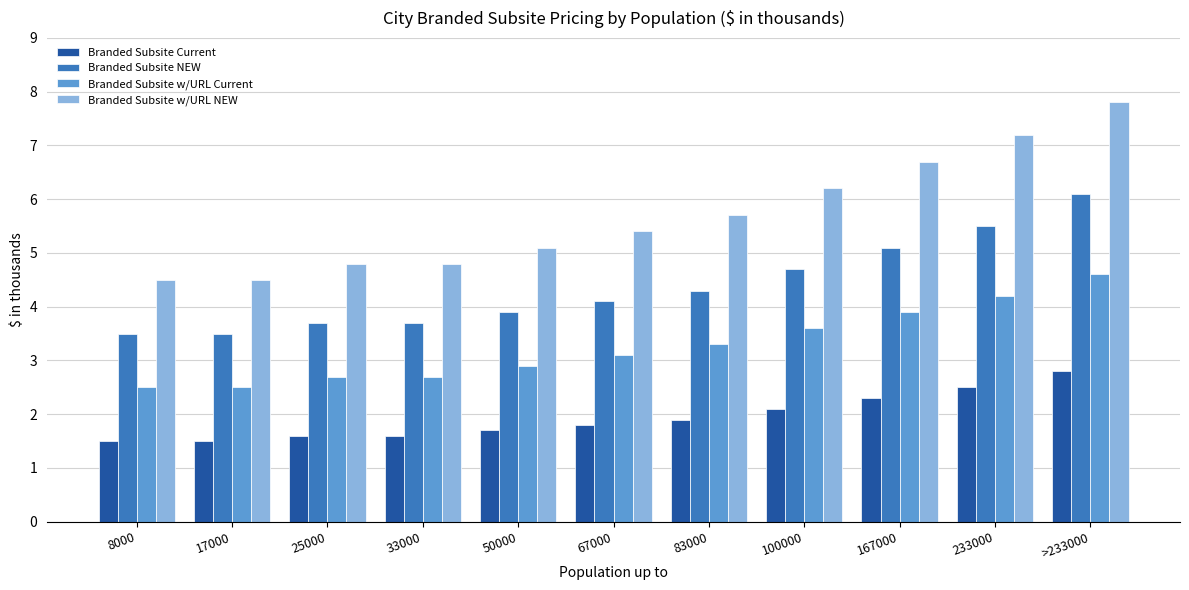

What is the difference between the second highest and second lowest values in the Branded Subsite NEW series?

2.0